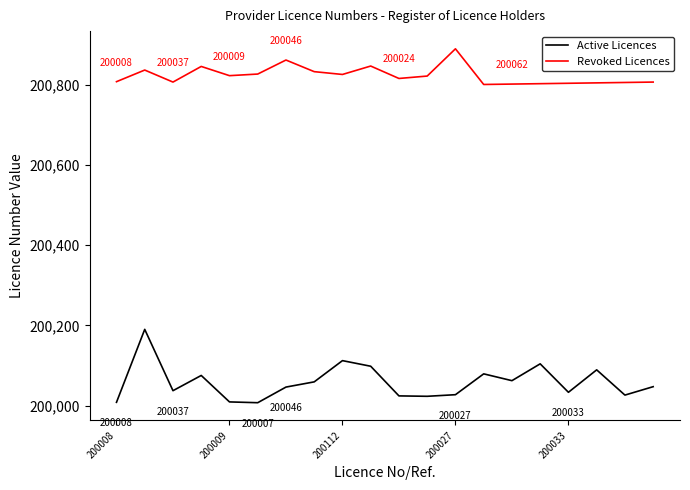

What is the greatest value displayed?

200890